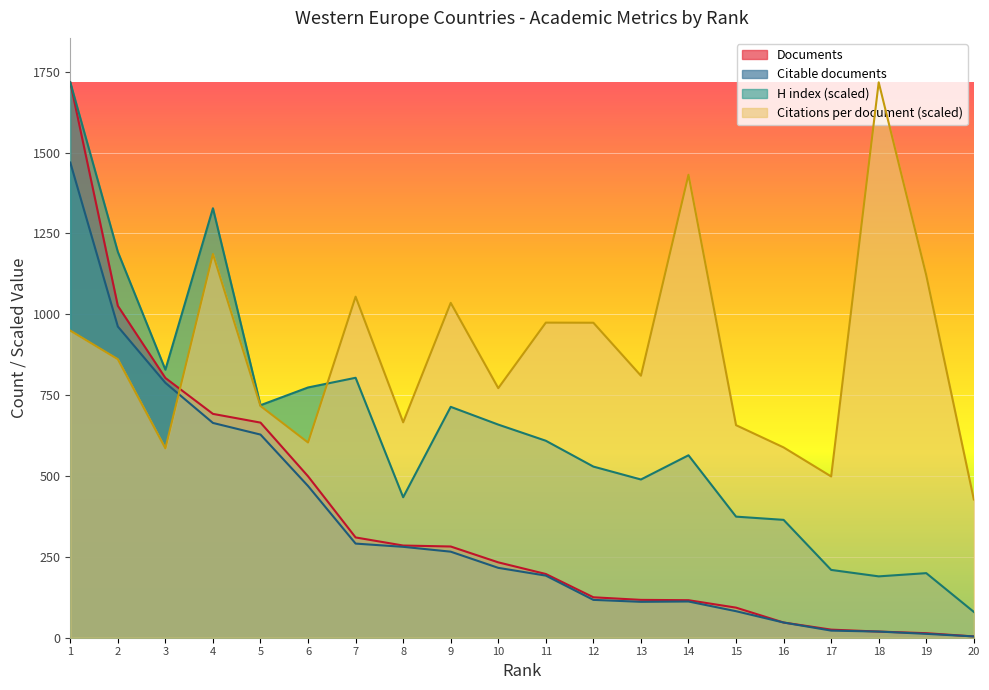

How many categories are shown in the chart?

20